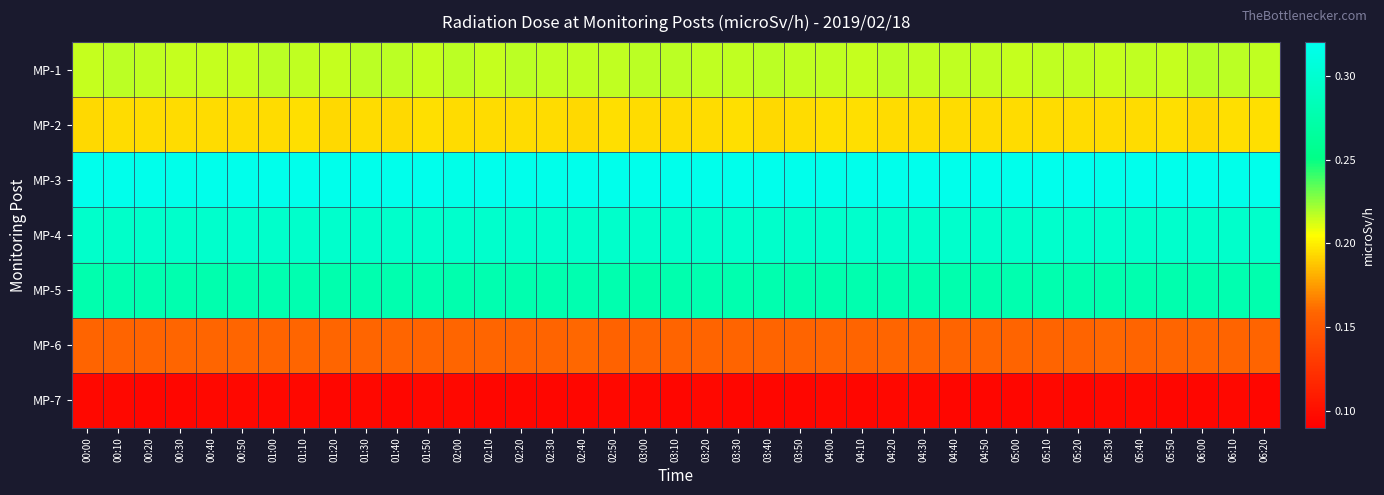

Count the number of data series in this chart.

7